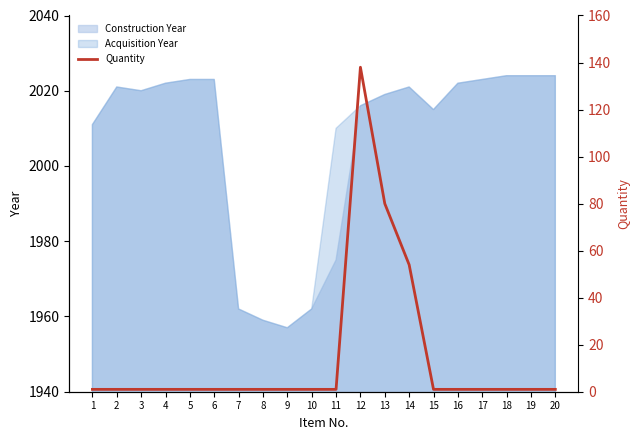

How many data points does each series have?

20